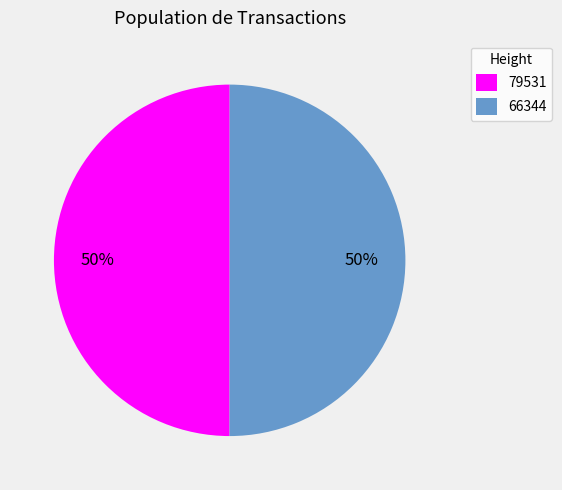

True or false: 79531 accounts for 50% of the total.

True